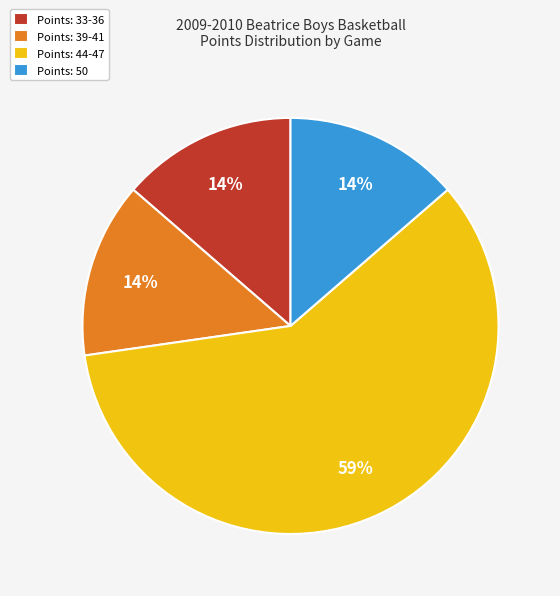

What percentage is the Points: 50 slice, to the nearest percent?

14%